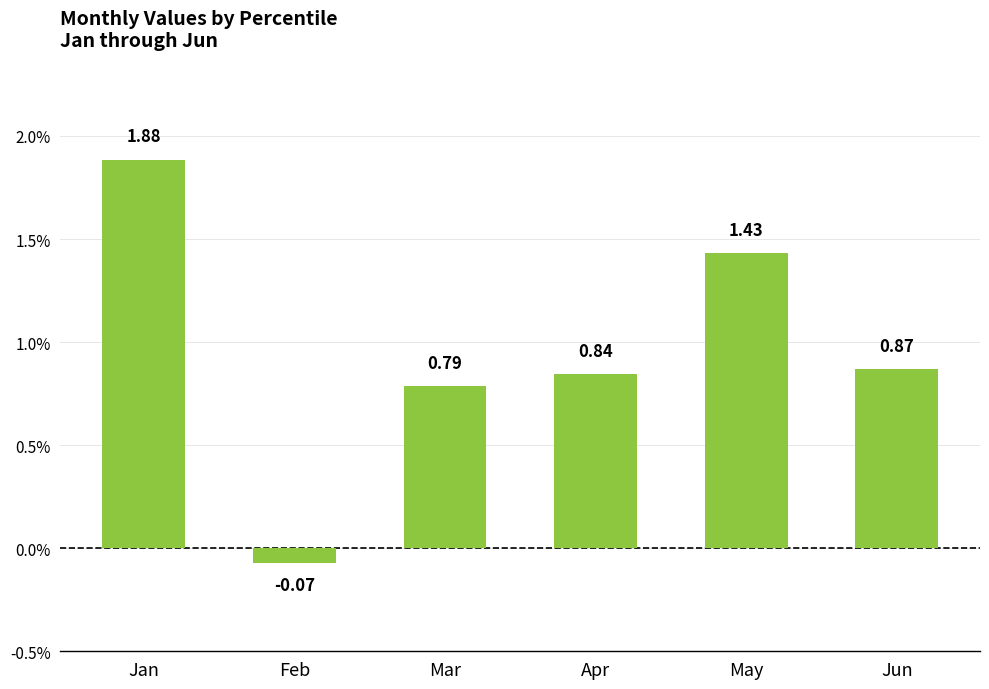

What is the average value?

1.0